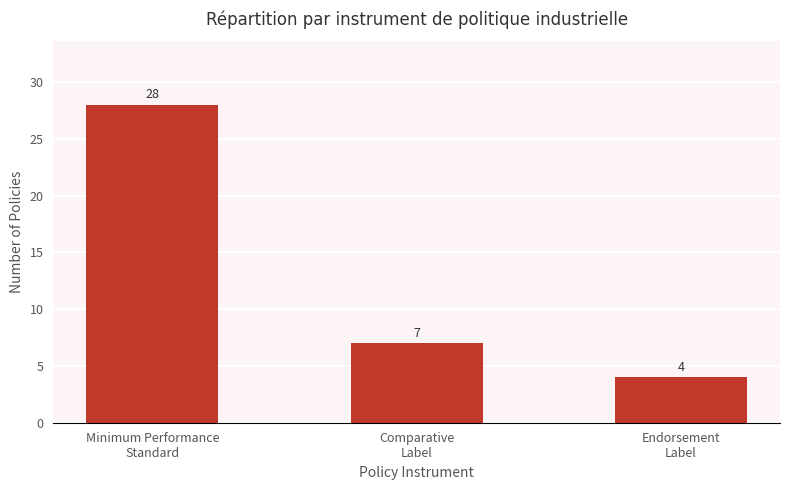

What position from the left is Minimum Performance
Standard?

1